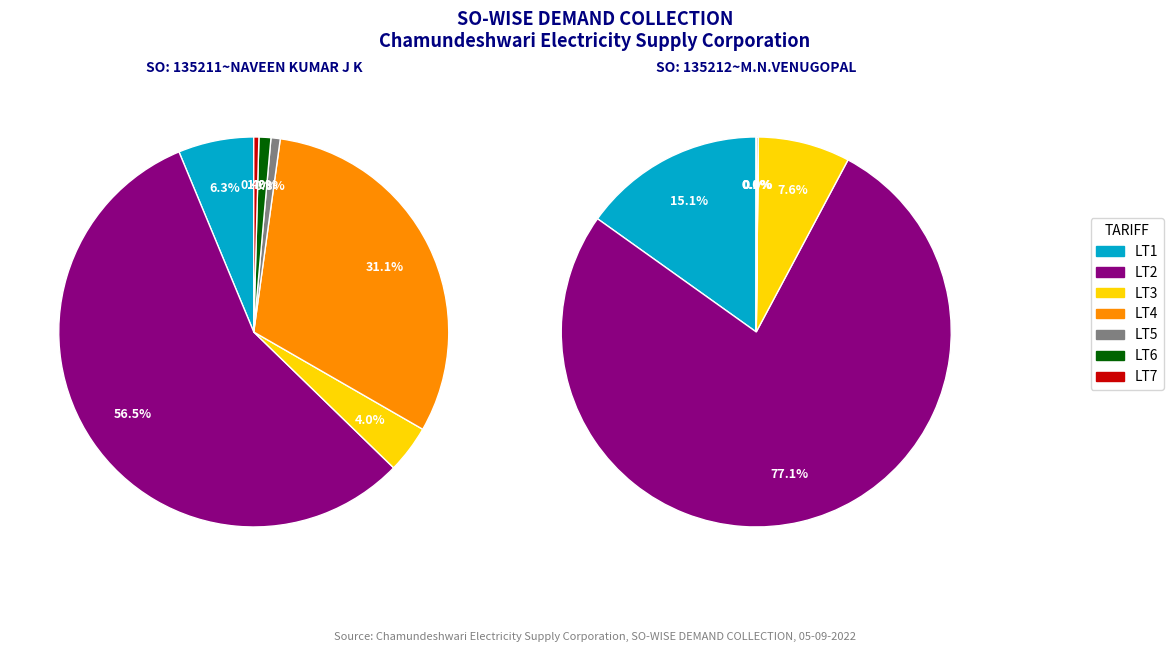

Is there a majority slice in this chart?

Yes